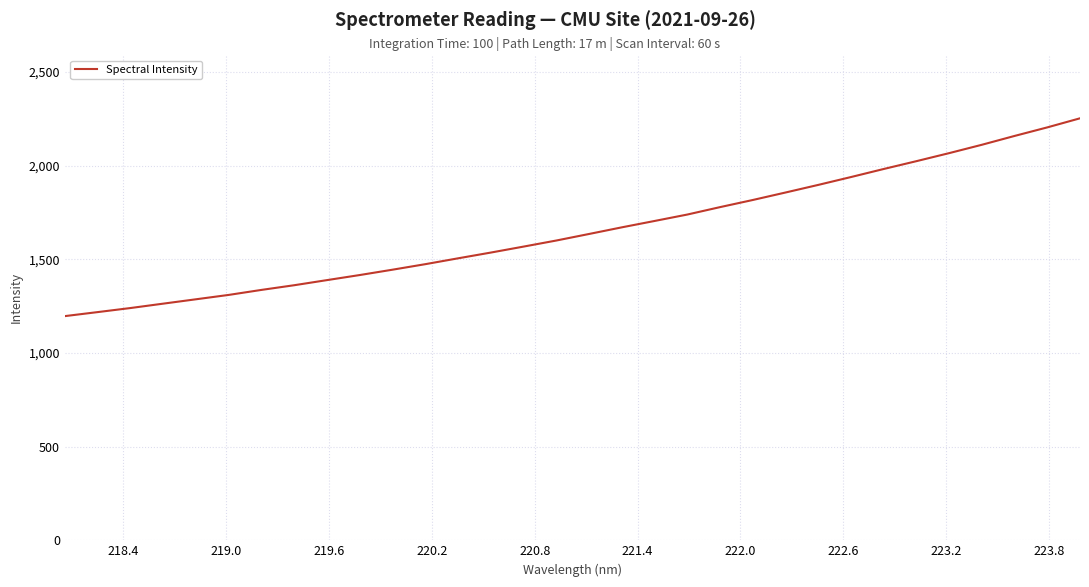

What is the smallest value displayed?

1196.9